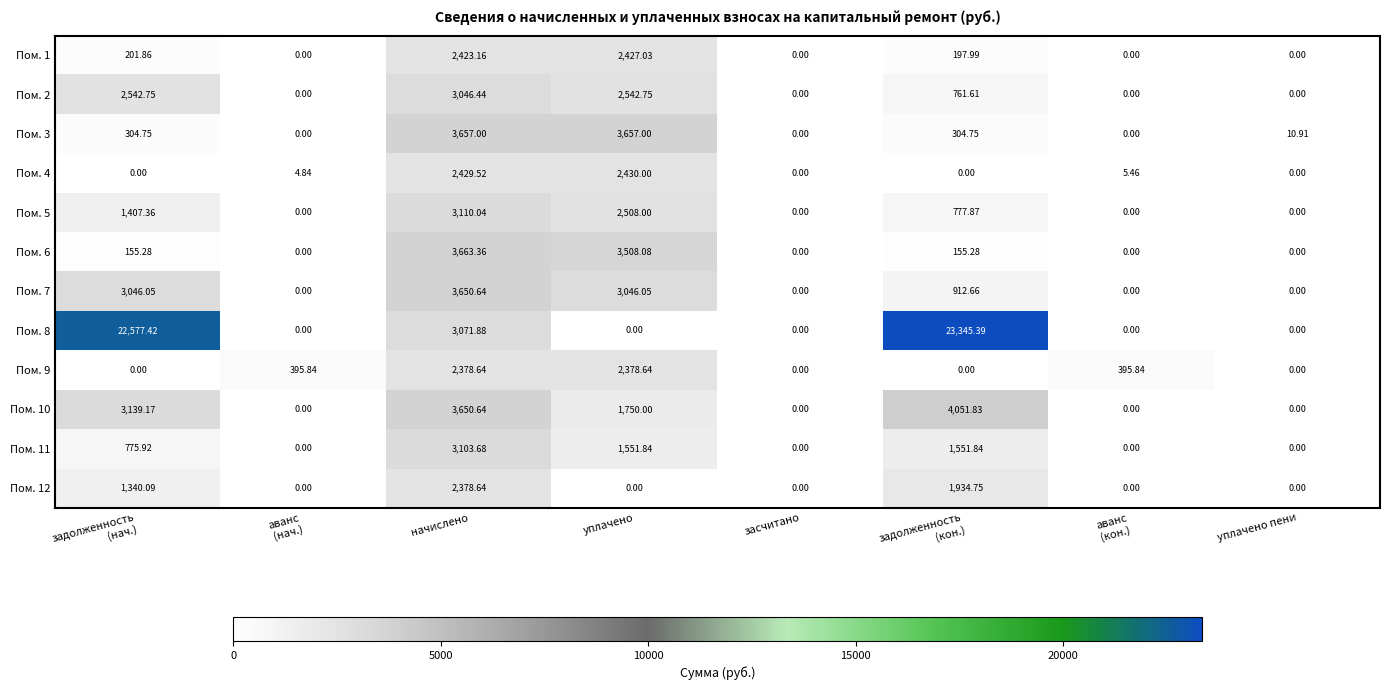

At which label does Пом. 11 reach its peak?

начислено